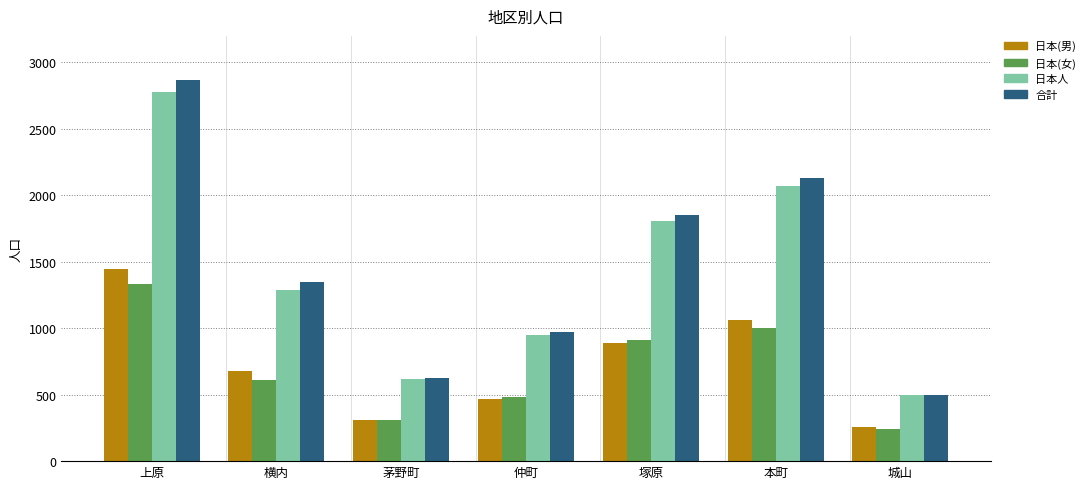

What is the difference between the 合計 values at 上原 and 横内?

1519